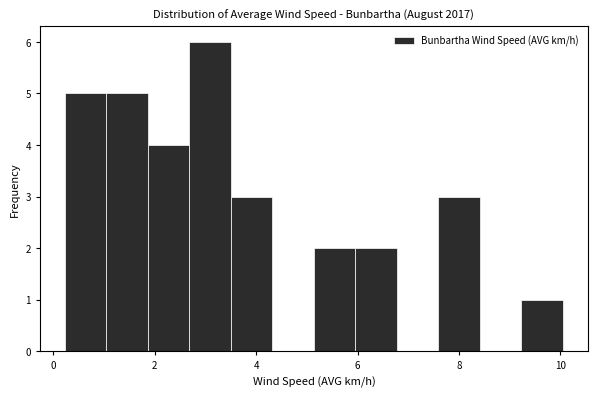

Which range on the x-axis has the tallest bar?

2.6 to 3.6